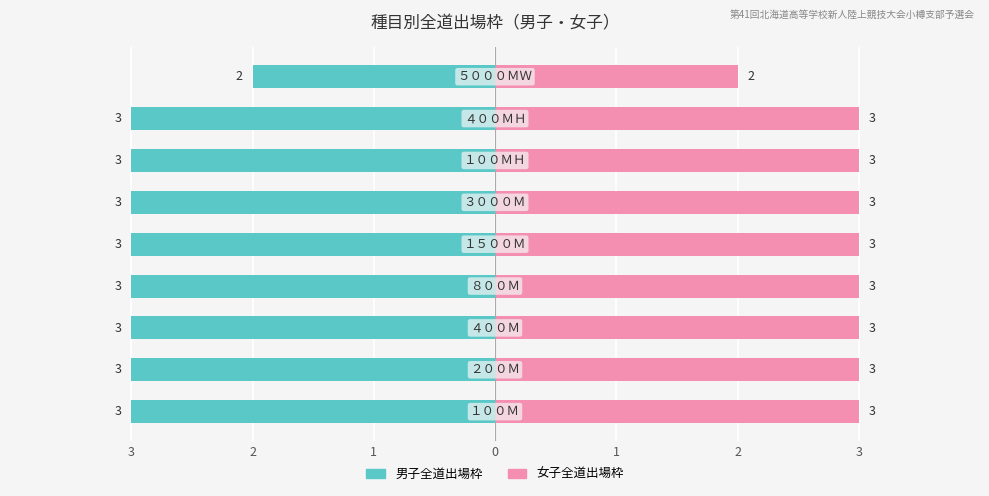

How many 女子全道出場枠 values are between 3 and 4?

8